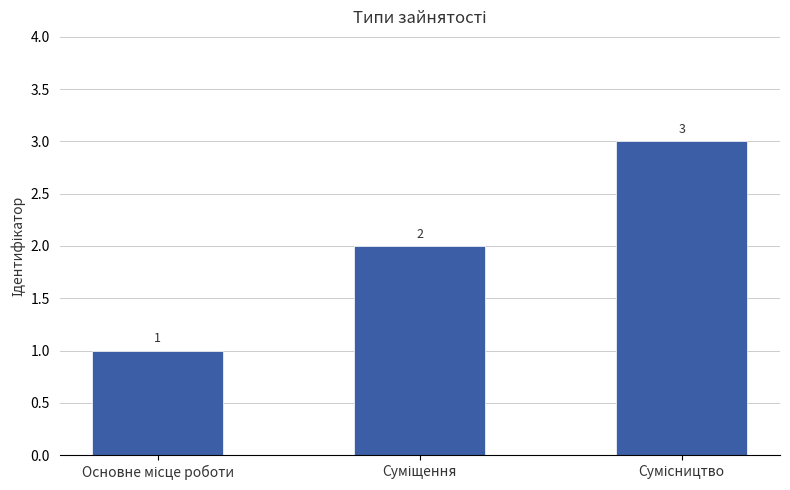

How many values are between 1 and 3?

3